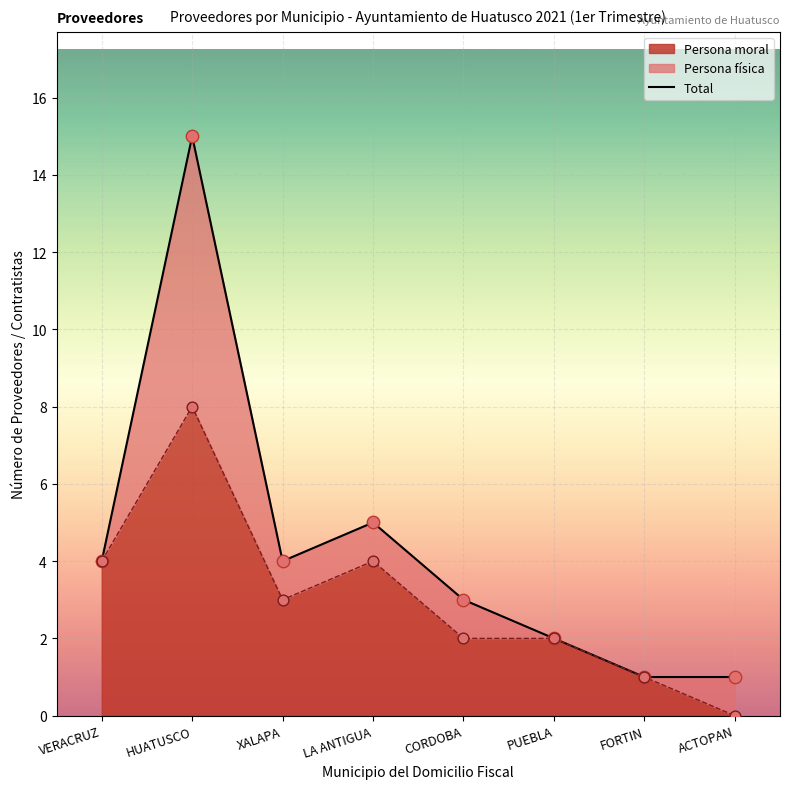

What is the change in value from VERACRUZ to HUATUSCO?

+11